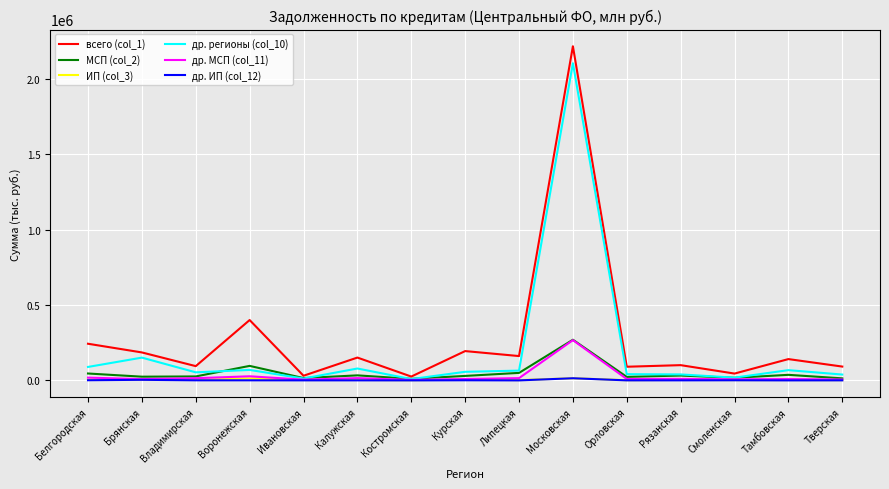

The value of всего (col_1) at Московская is 796825. True or false?

False